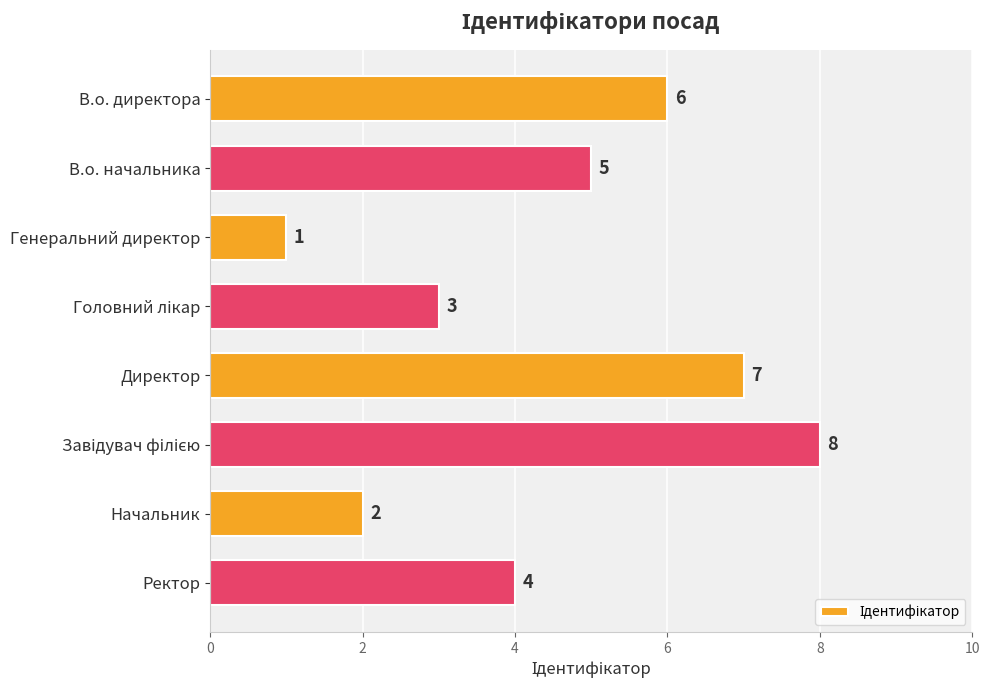

Reading top to bottom, extract all data points from this chart.

6	5	1	3	7	8	2	4